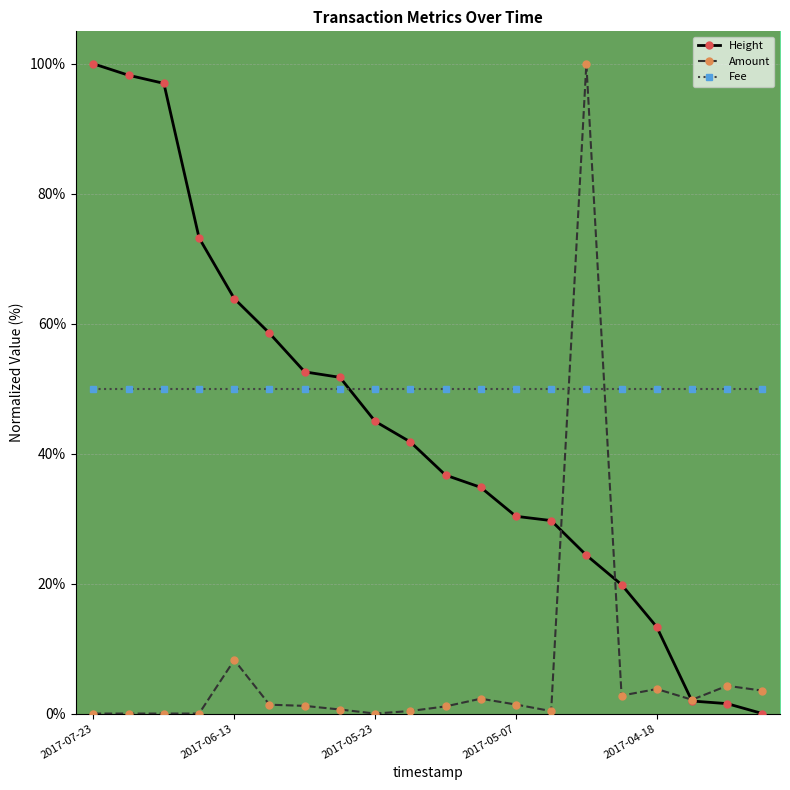

At how many categories does at least one series exceed 92?

4